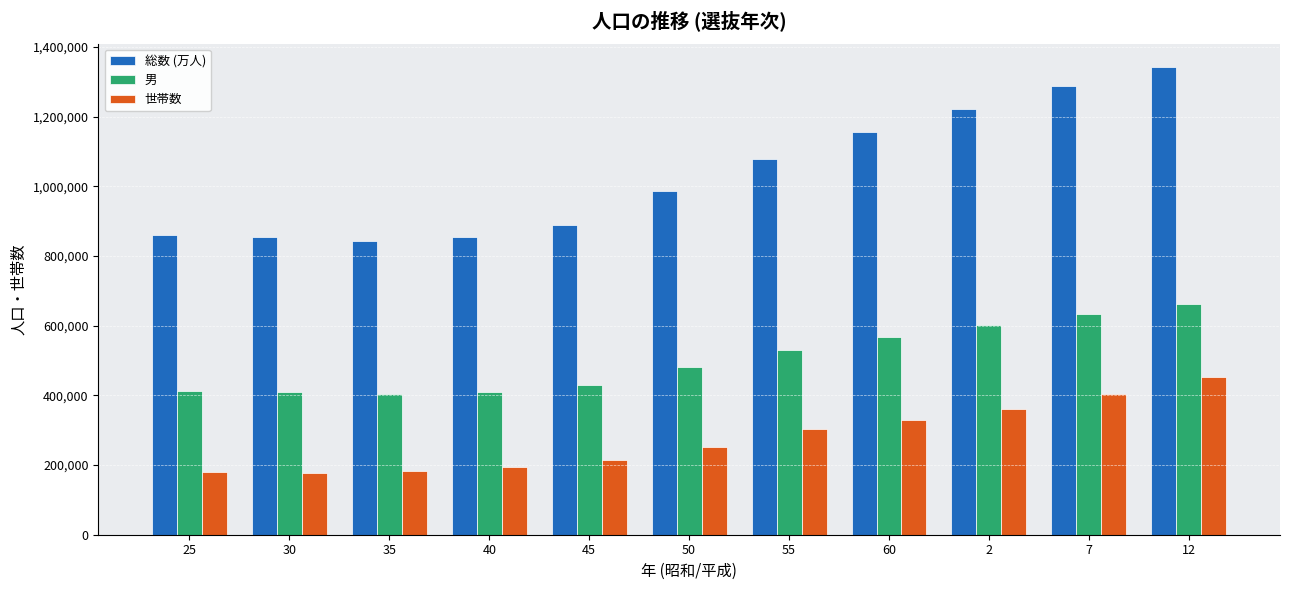

Between 25 and 45, which series saw the biggest shift?

世帯数